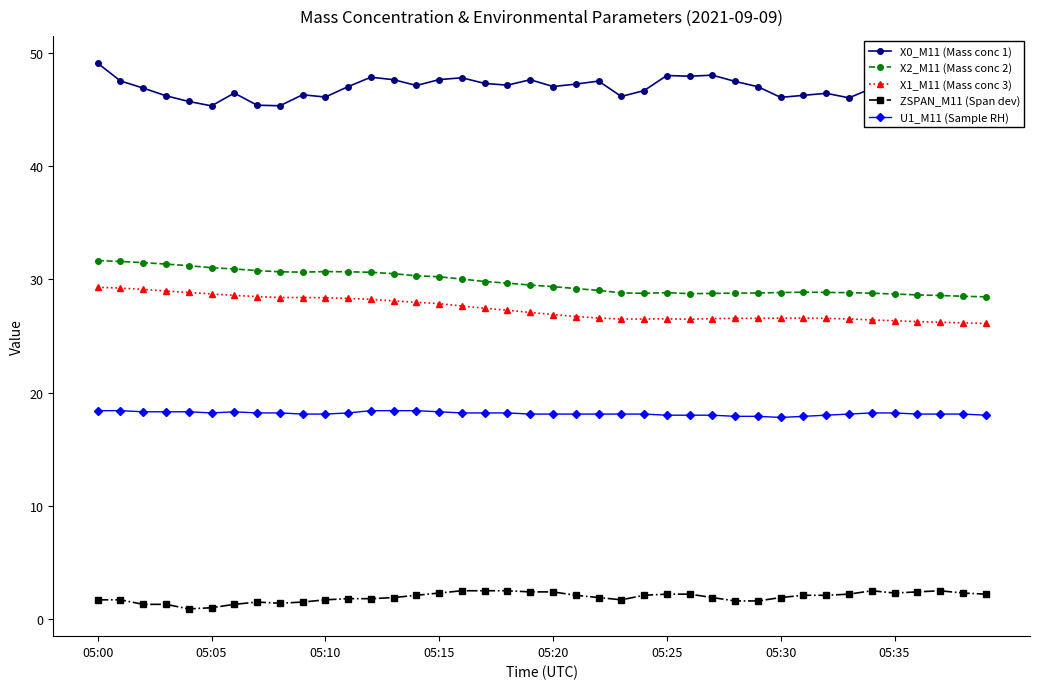

What is the sum of all ZSPAN_M11 (Span dev) values?

77.3